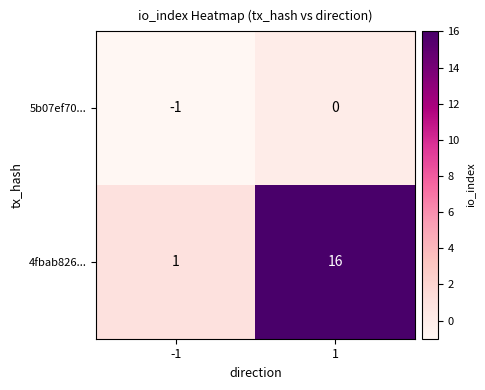

At 1, list the series in order from largest to smallest.

4fbab826..., 5b07ef70...